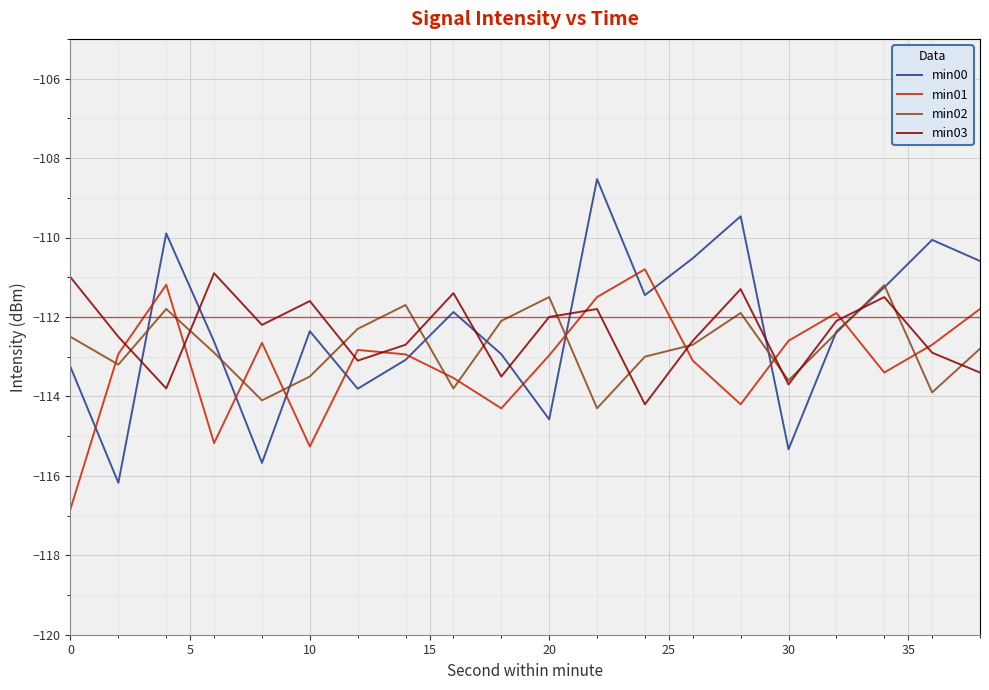

After their last crossing, which series has the higher values: min03 or min00?

min00